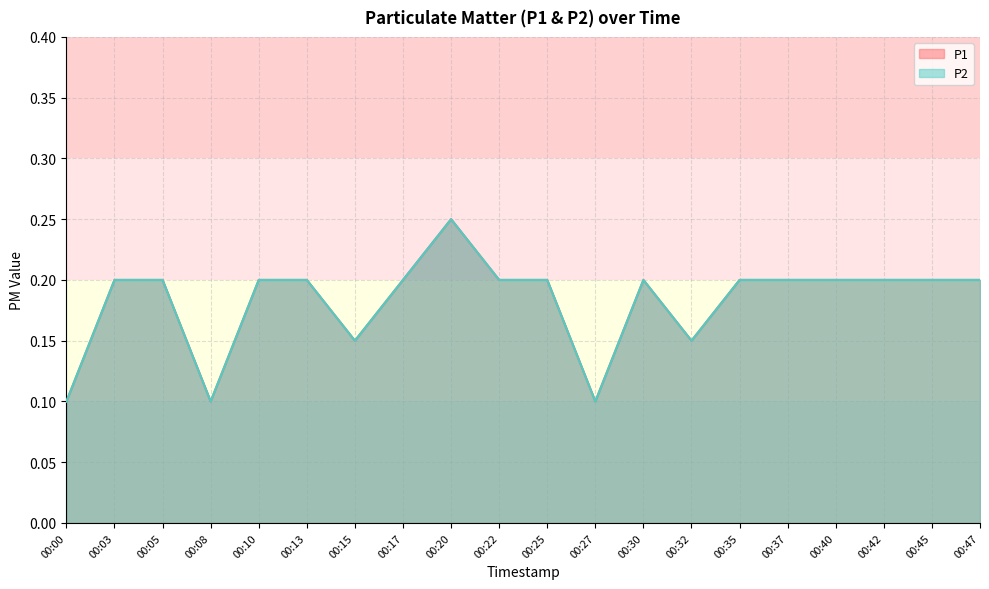

What is the difference between the P2 values at 00:10 and 00:08?

0.1